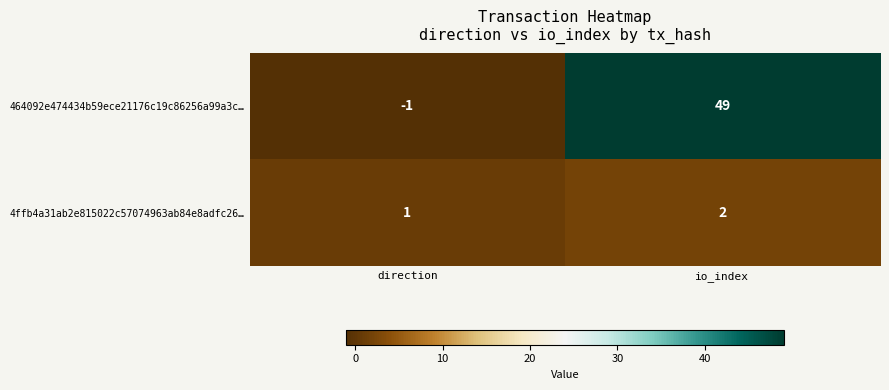

What is the sum of the 4ffb4a31ab2e815022c57074963ab84e8adfc26… values at io_index and direction?

3